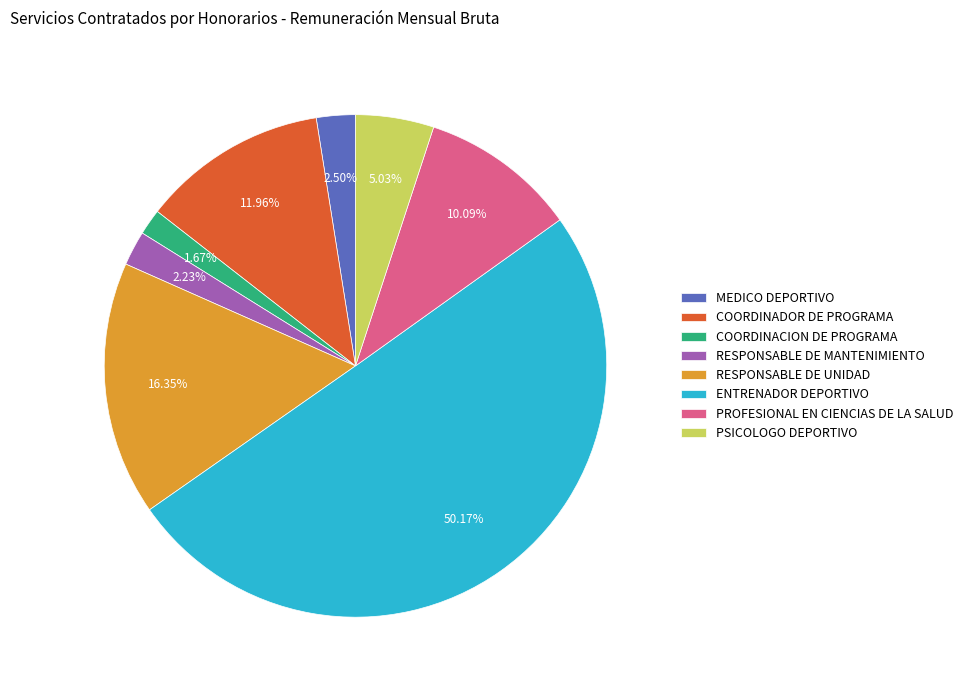

How much of the chart is everything except RESPONSABLE DE MANTENIMIENTO?

97.8%